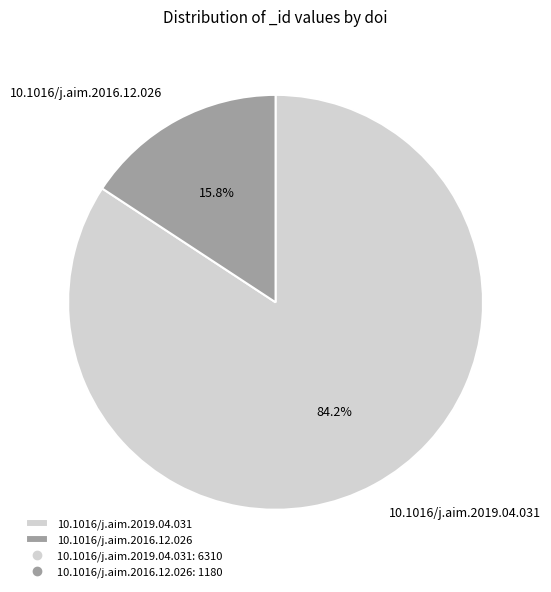

Count the number of slices in the pie.

2